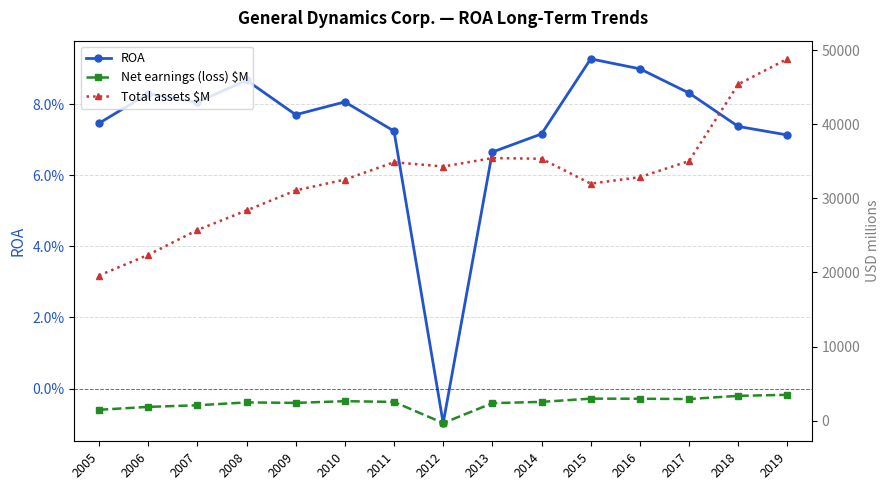

What is the smallest value displayed?

-332.0